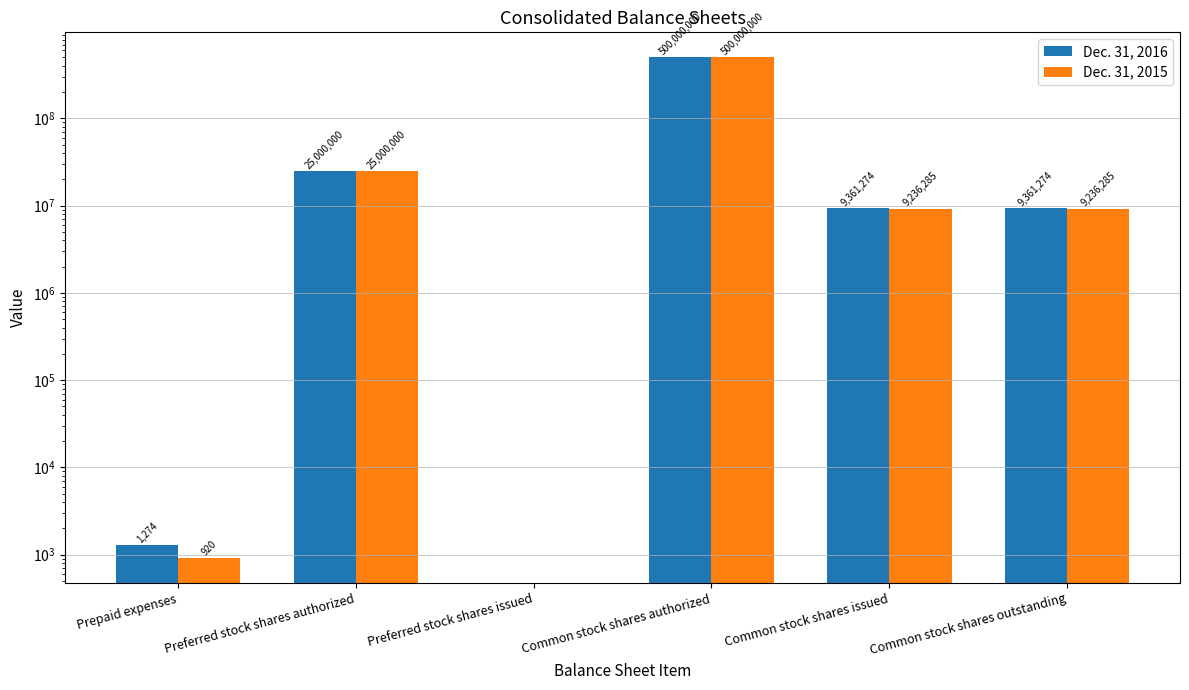

Reading left to right, extract all data points from this chart.

Dec. 31, 2016: Prepaid expenses=1274	Preferred stock shares authorized=25000000	Preferred stock shares issued=0	Common stock shares authorized=500000000	Common stock shares issued=9361274	Common stock shares outstanding=9361274
Dec. 31, 2015: Prepaid expenses=920	Preferred stock shares authorized=25000000	Preferred stock shares issued=0	Common stock shares authorized=500000000	Common stock shares issued=9236285	Common stock shares outstanding=9236285